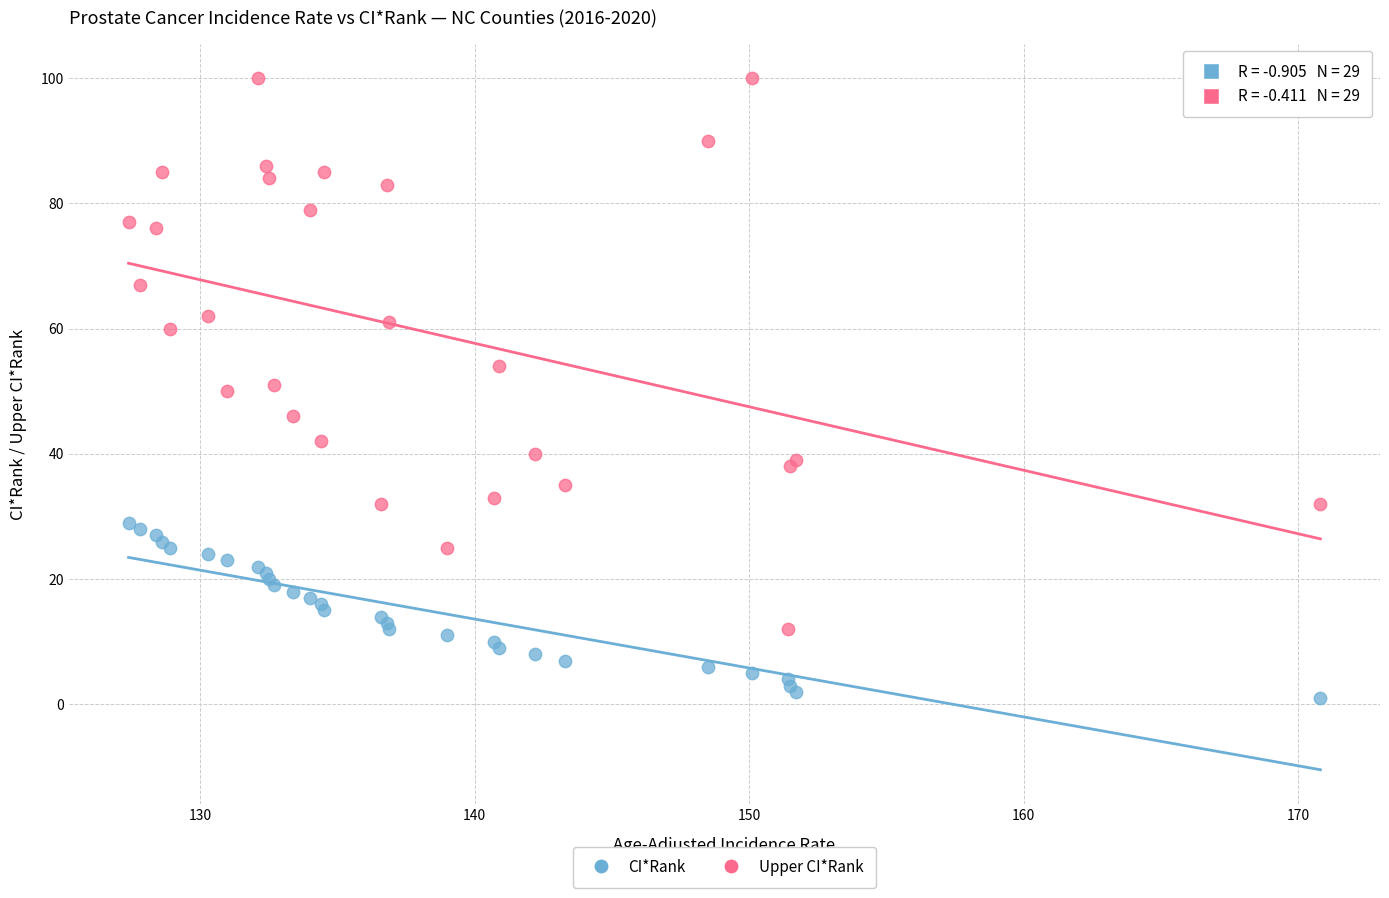

Which series has the widest spread of Y values?

Upper CI*Rank